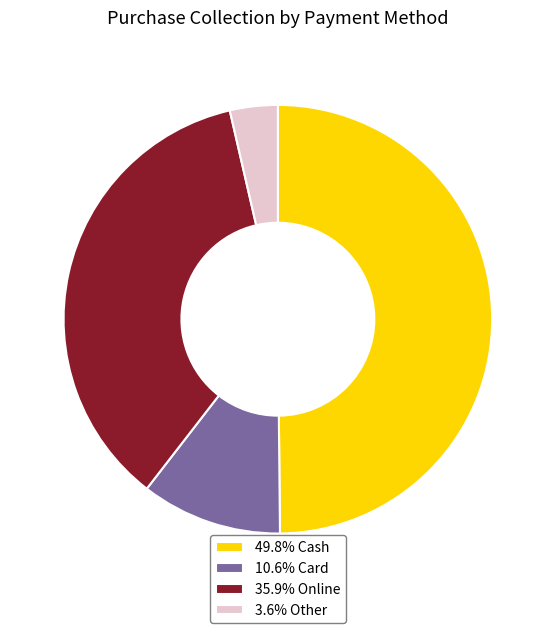

Does 10.6% Card represent more than half of the total?

No